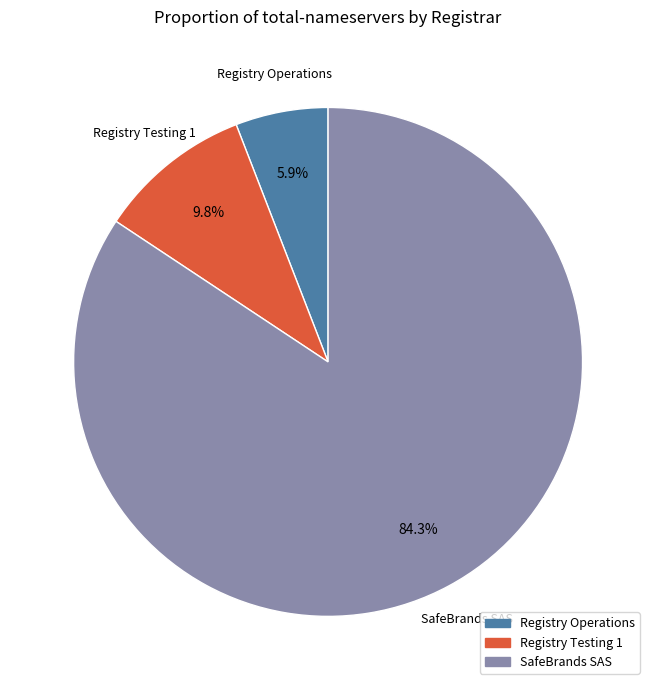

To the nearest percent, what percentage of the pie is SafeBrands SAS?

84%